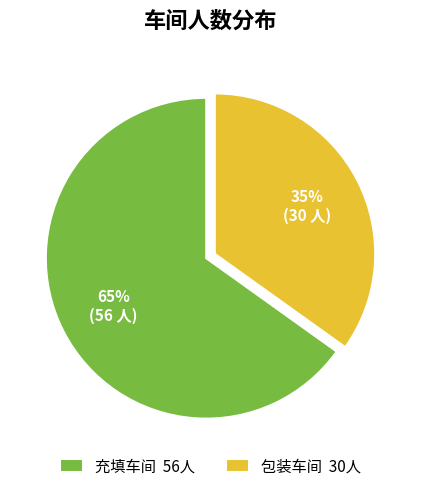

Rank the categories by value from lowest to highest.

包装车间, 充填车间